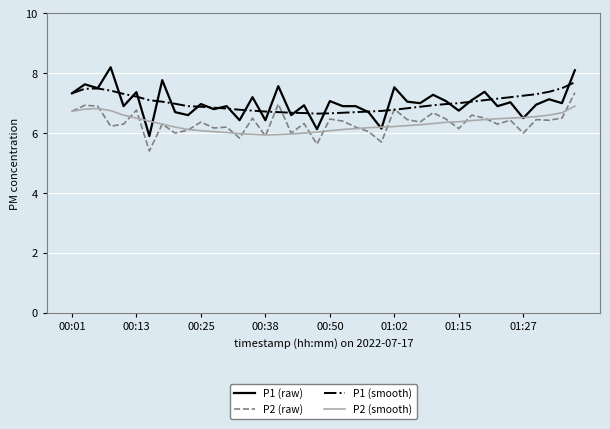

Rank the series by their maximum value, from lowest to highest.

P2 (smooth), P2 (raw), P1 (smooth), P1 (raw)